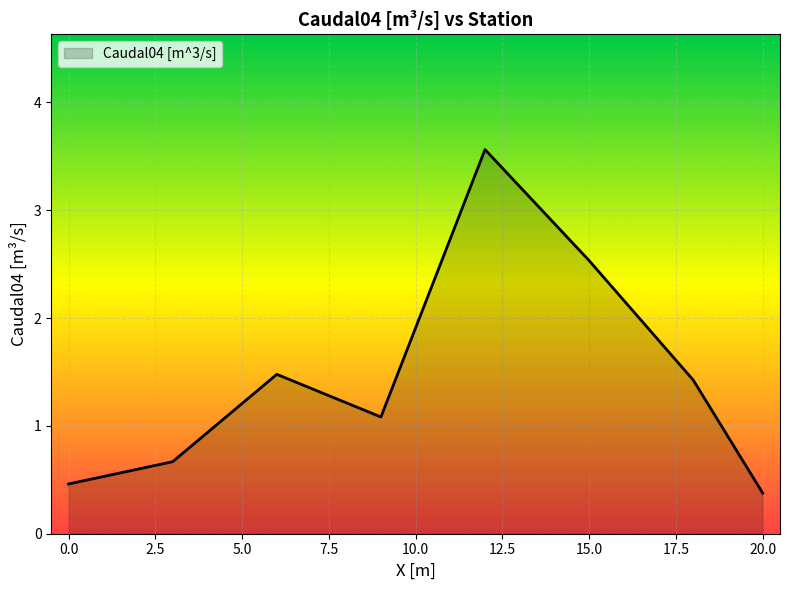

What is the difference between the second highest and minimum values?

2.2